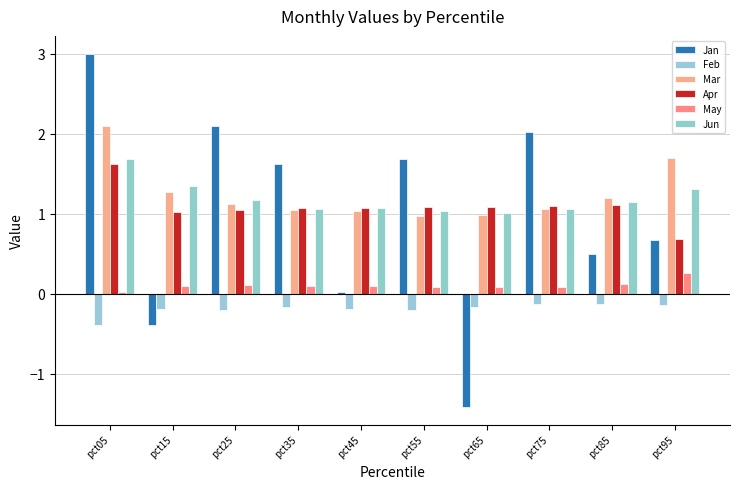

Which series has the largest range (max minus min)?

Jan